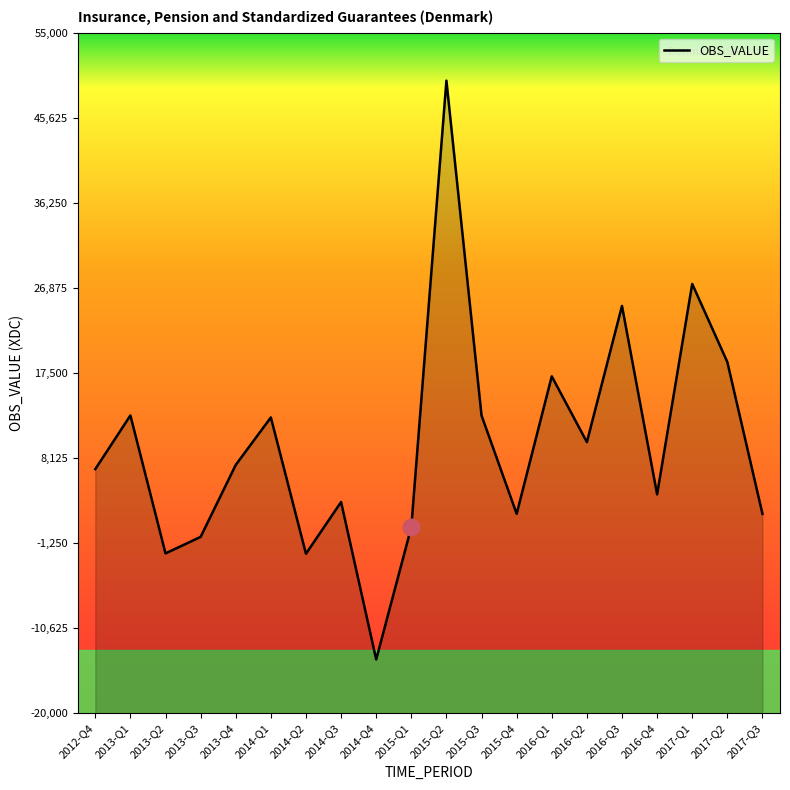

What is the label of the 3rd point from the left?

2013-Q2